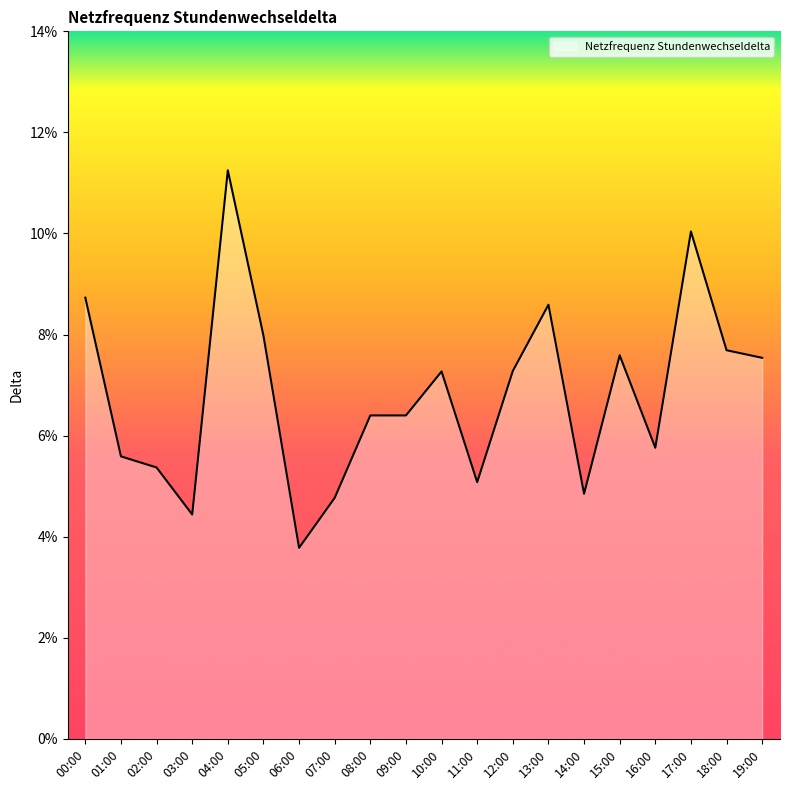

List the labels in order of value, largest first.

04:00, 17:00, 00:00, 13:00, 05:00, 18:00, 15:00, 19:00, 12:00, 10:00, 08:00, 09:00, 16:00, 01:00, 02:00, 11:00, 14:00, 07:00, 03:00, 06:00